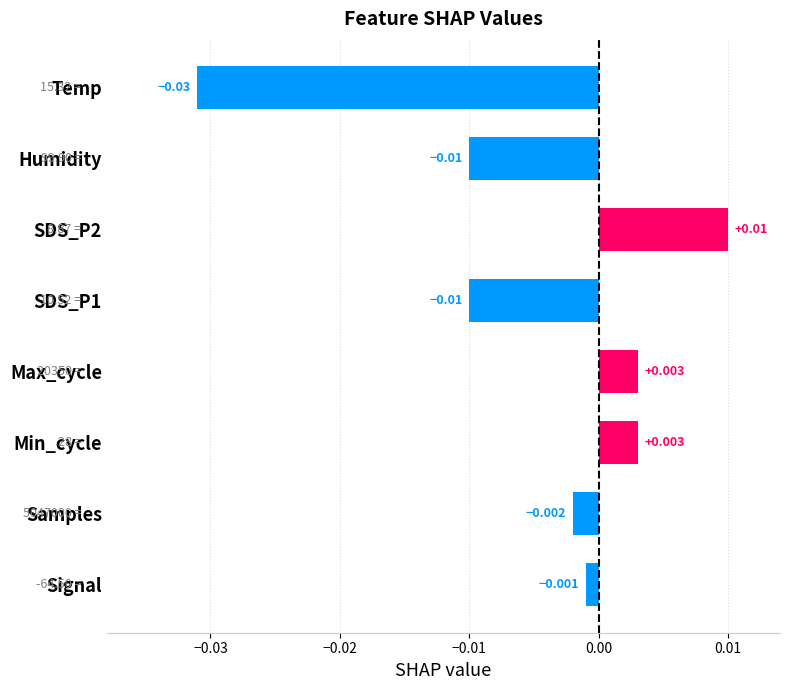

Which has a higher value, Humidity or Max_cycle?

Max_cycle